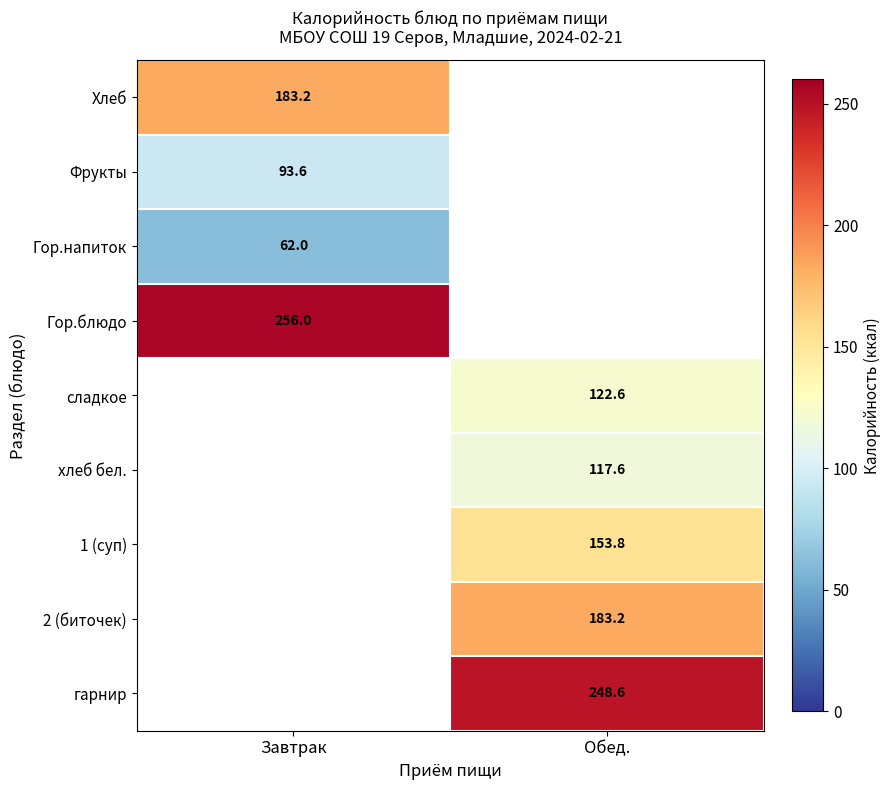

Is the value of Фрукты at Завтрак greater than the value of сладкое at Обед.?

No